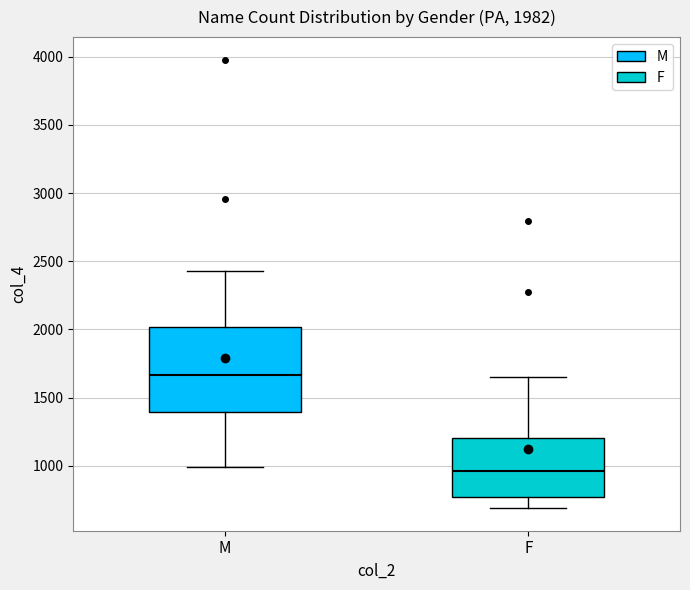

Which box's median line is the highest?

M